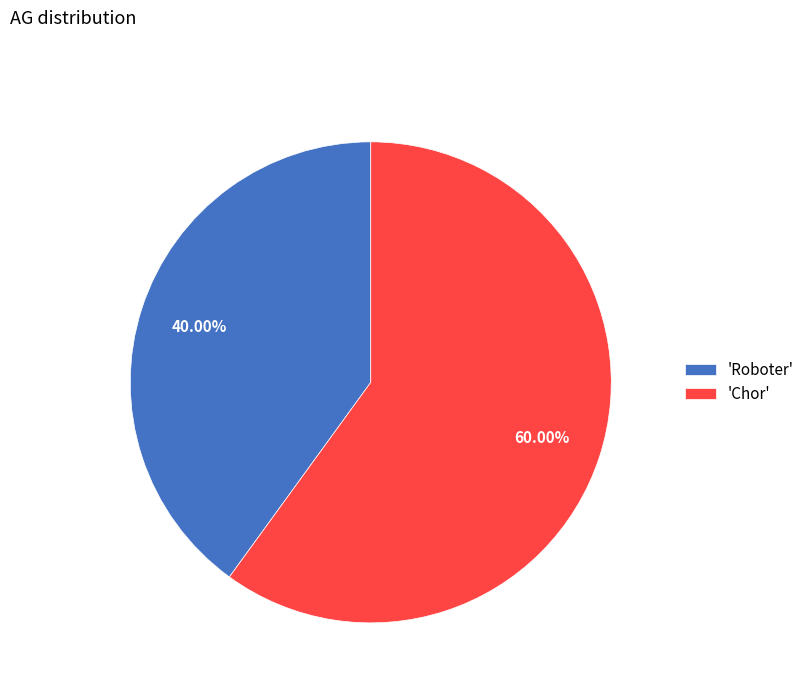

Which category accounts for the majority?

'Chor'